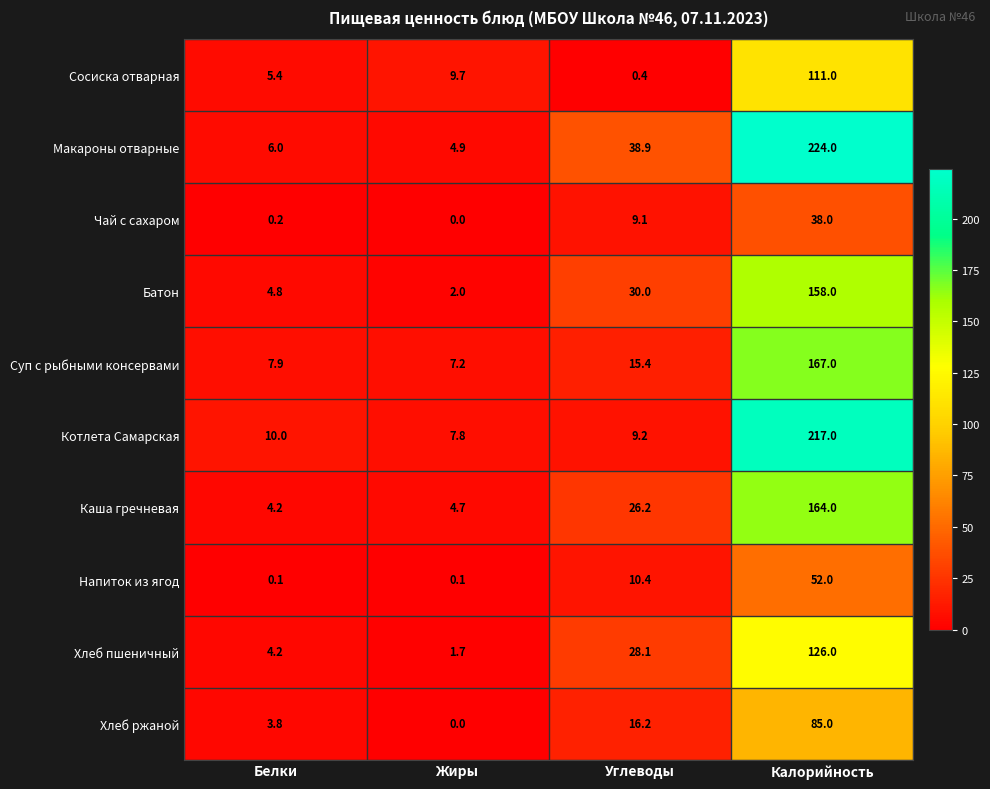

What is the sum of the Батон values at Белки and Углеводы?

34.8